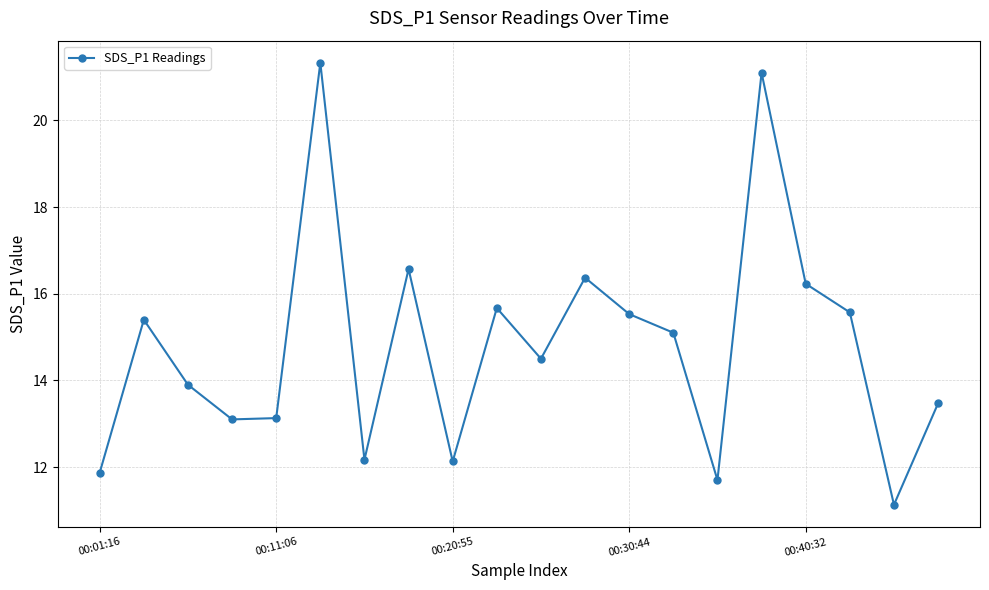

What is the average value?

14.8